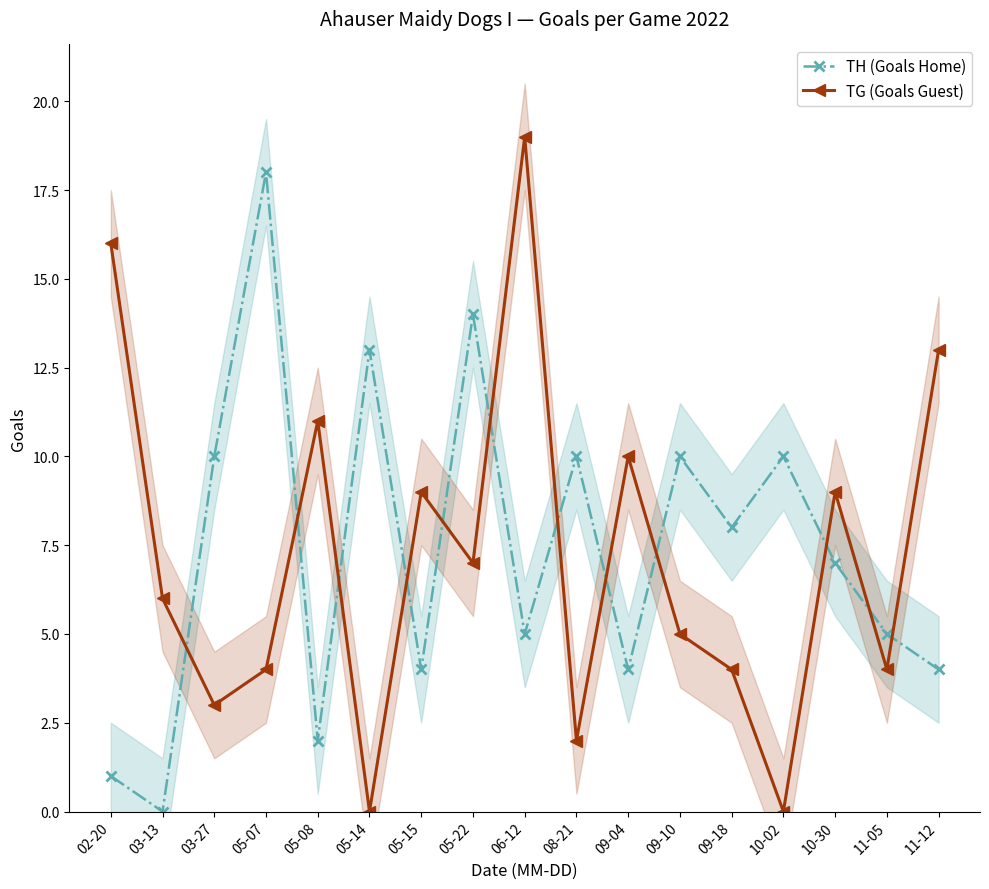

What position from the left is 02-20?

1